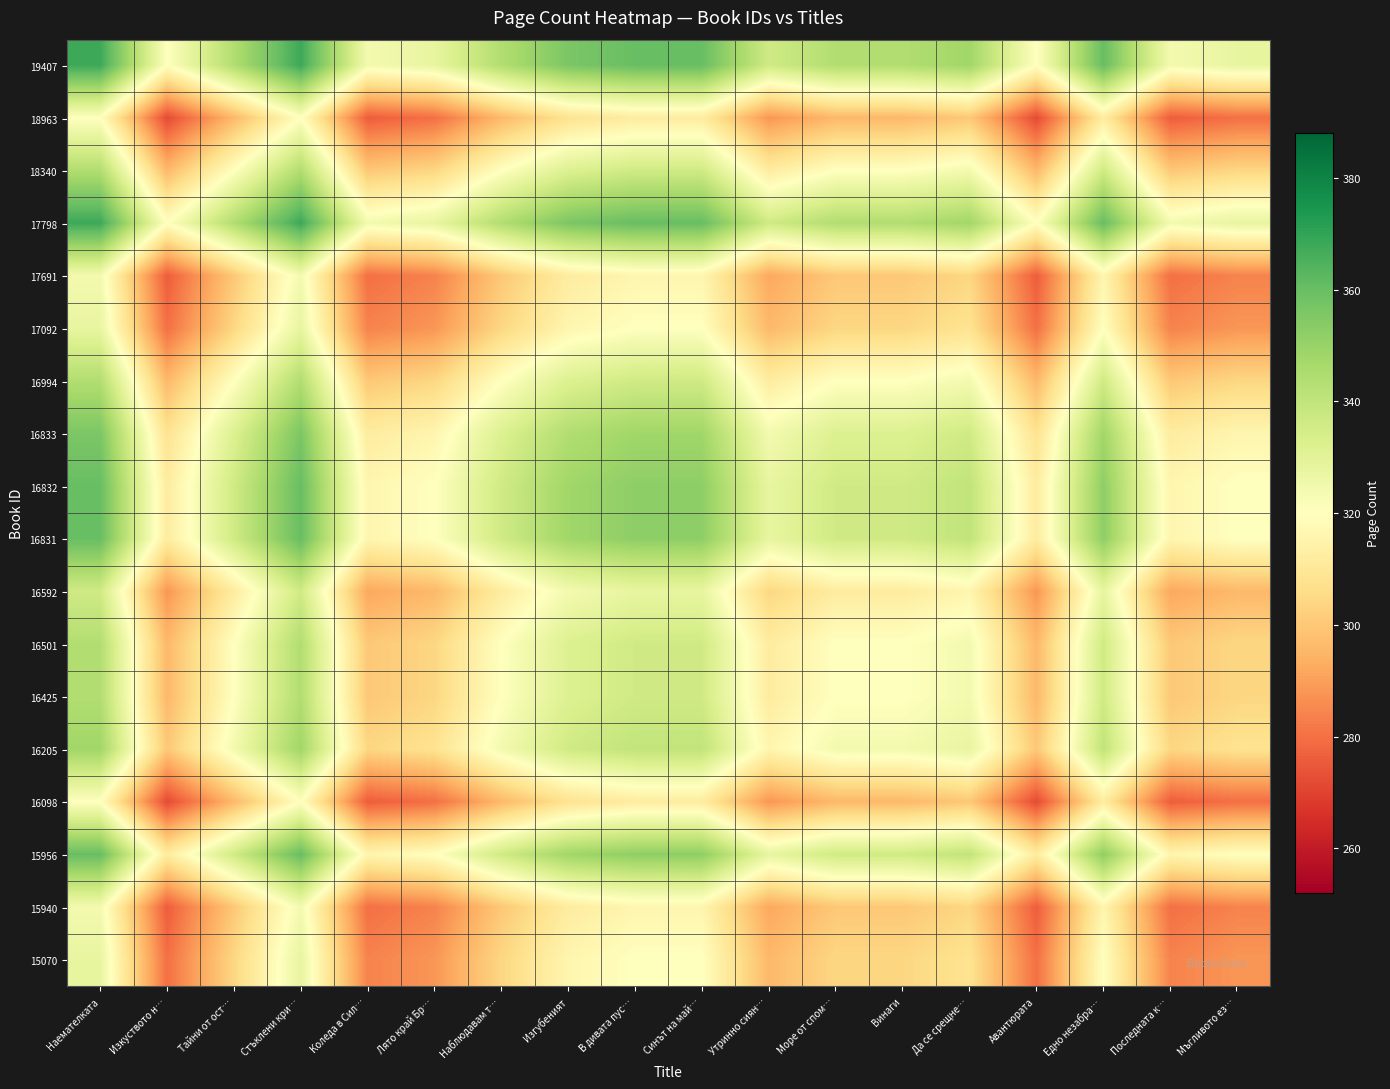

Between Лято край Бр… and Изкуството н…, which is larger?

Лято край Бр…